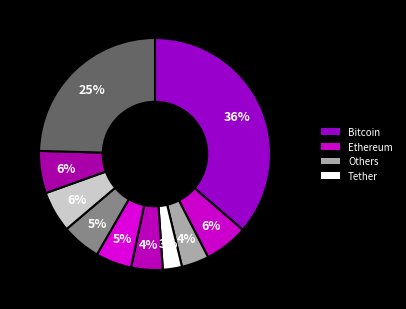

How many slices are in this pie chart?

10